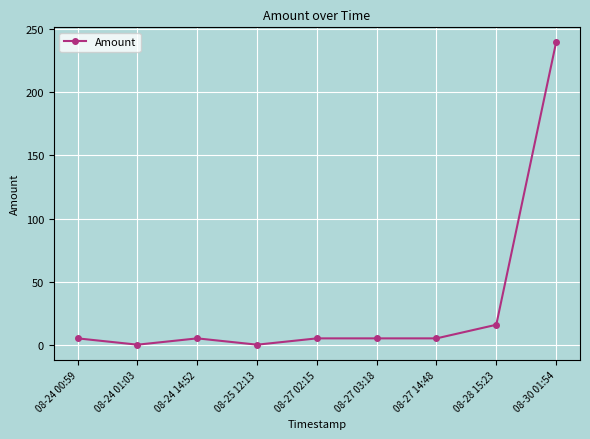

Read the value at 08-28 15:23.

15.8